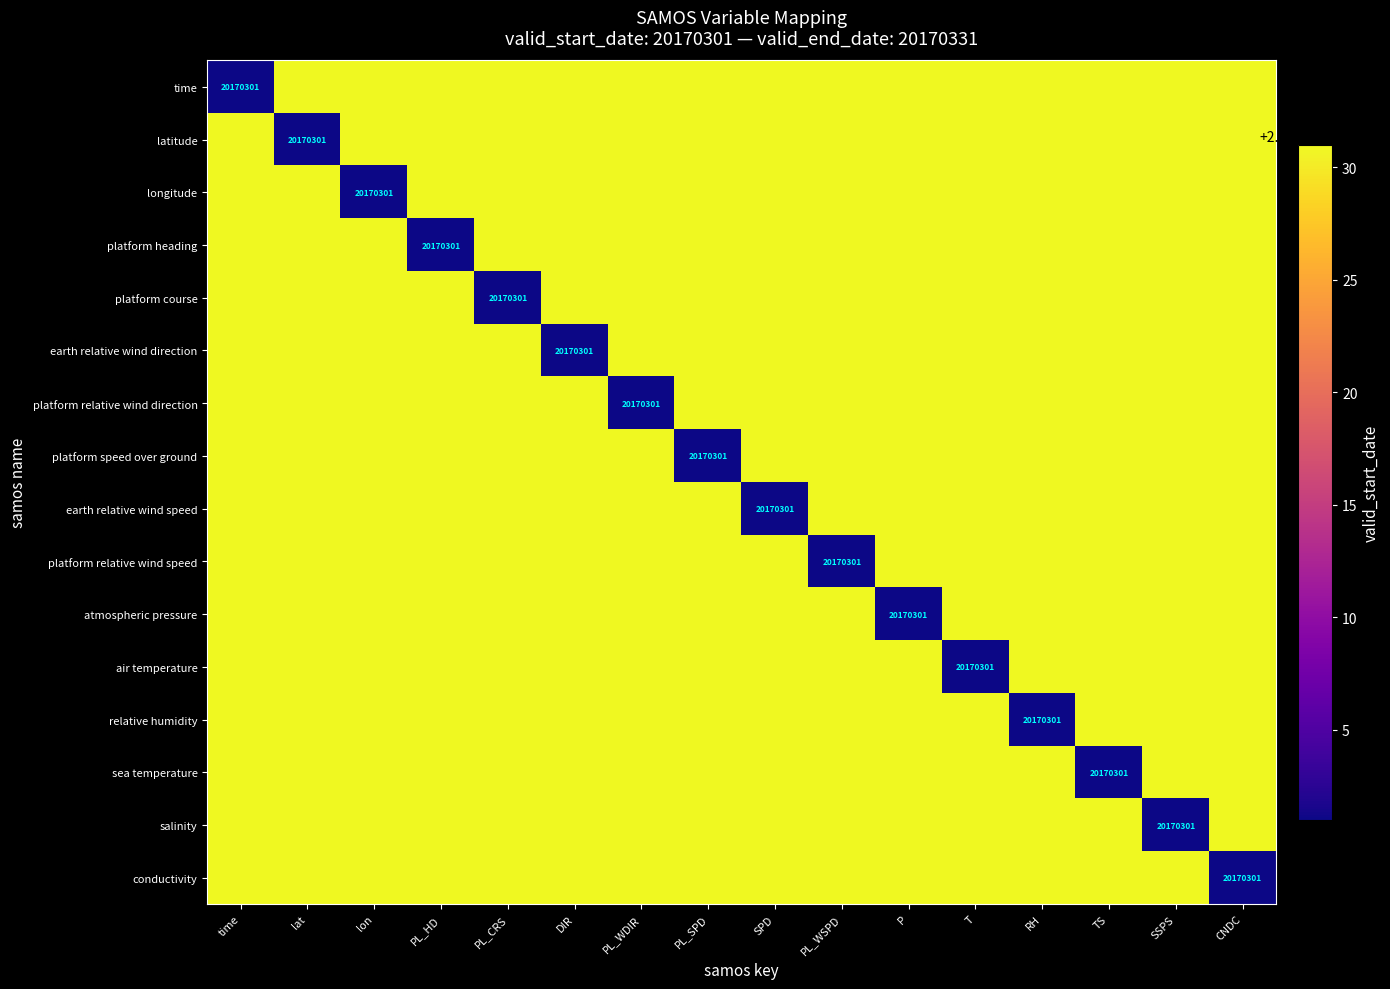

Which series has the widest spread of values?

time